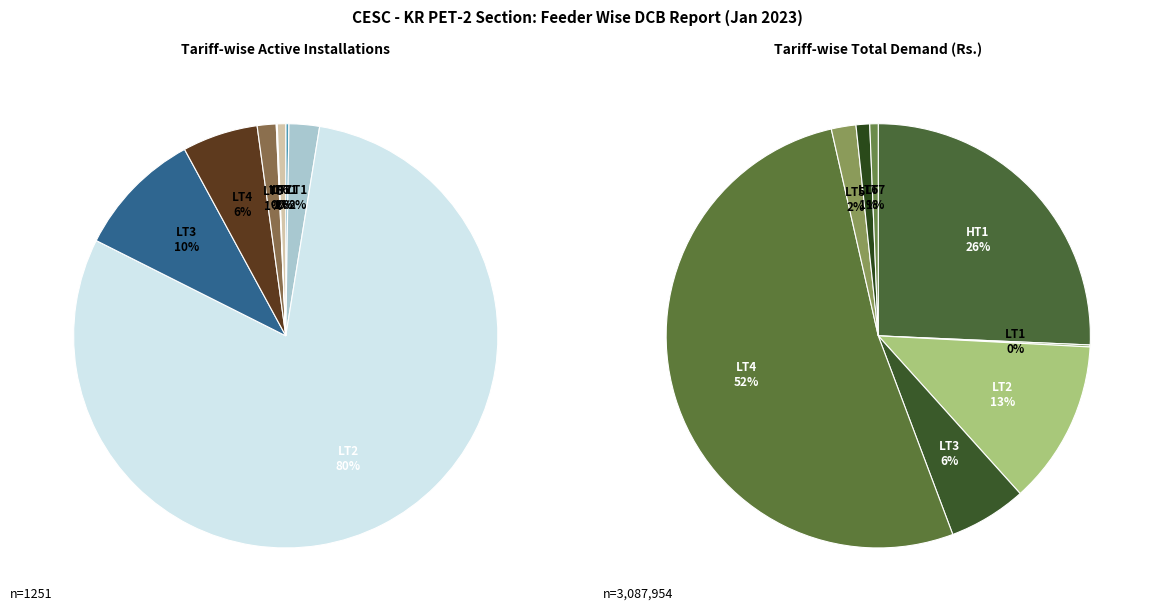

How much of the chart is everything except LT5?

98.6%